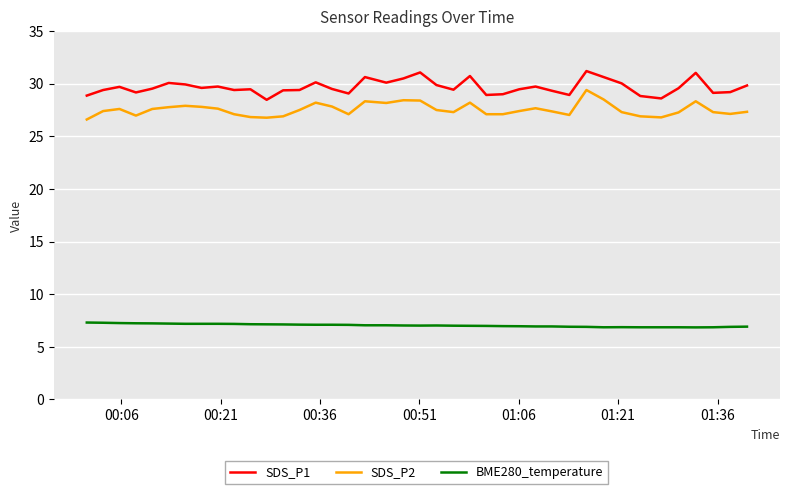

Rank the series by their maximum value, from highest to lowest.

SDS_P1, SDS_P2, BME280_temperature